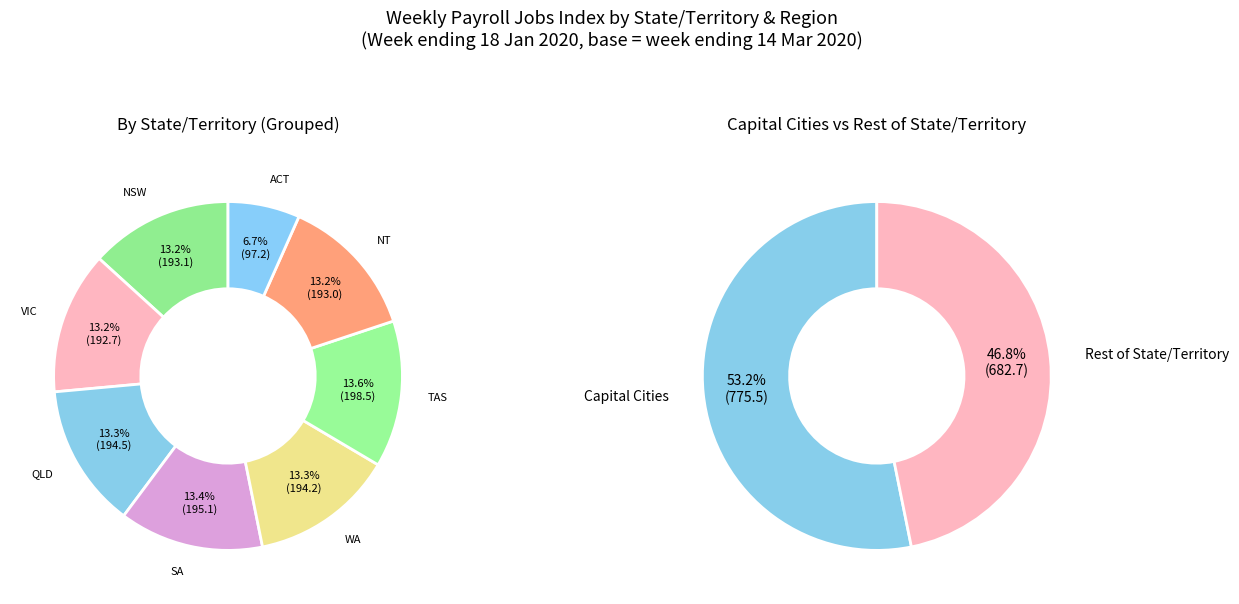

Does any single category account for the majority?

No